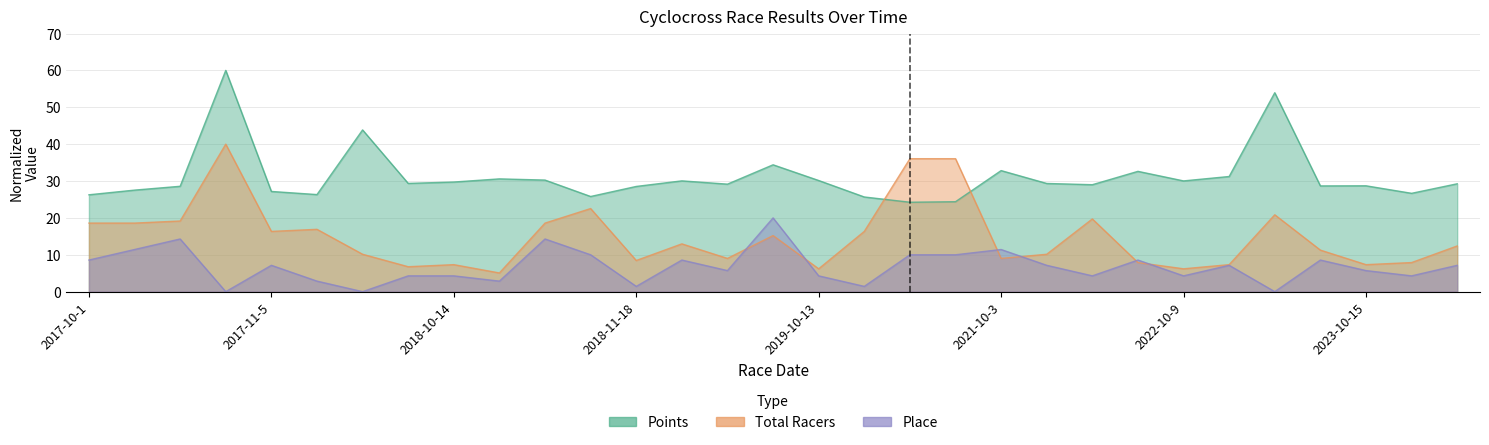

Which series has the largest total across all categories?

Points